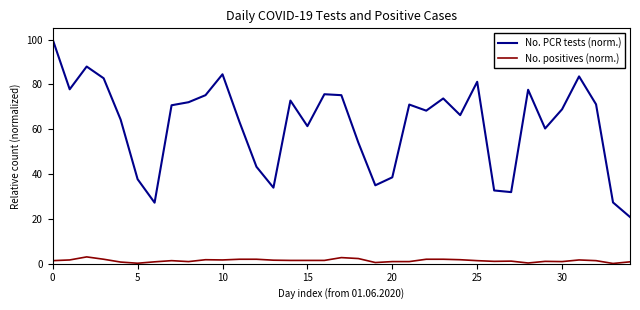

What is the average value of the No. PCR tests (norm.) series?

61.9